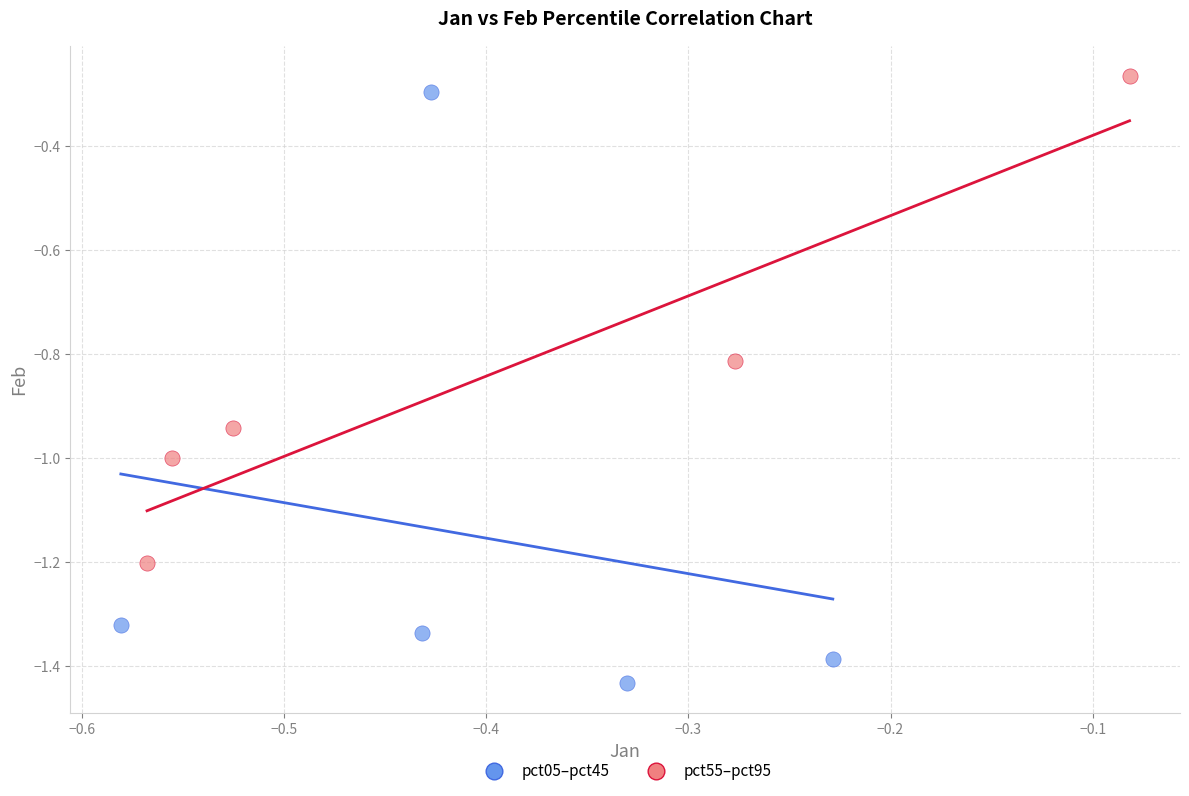

Which series has the largest Y range (max minus min)?

pct05–pct45